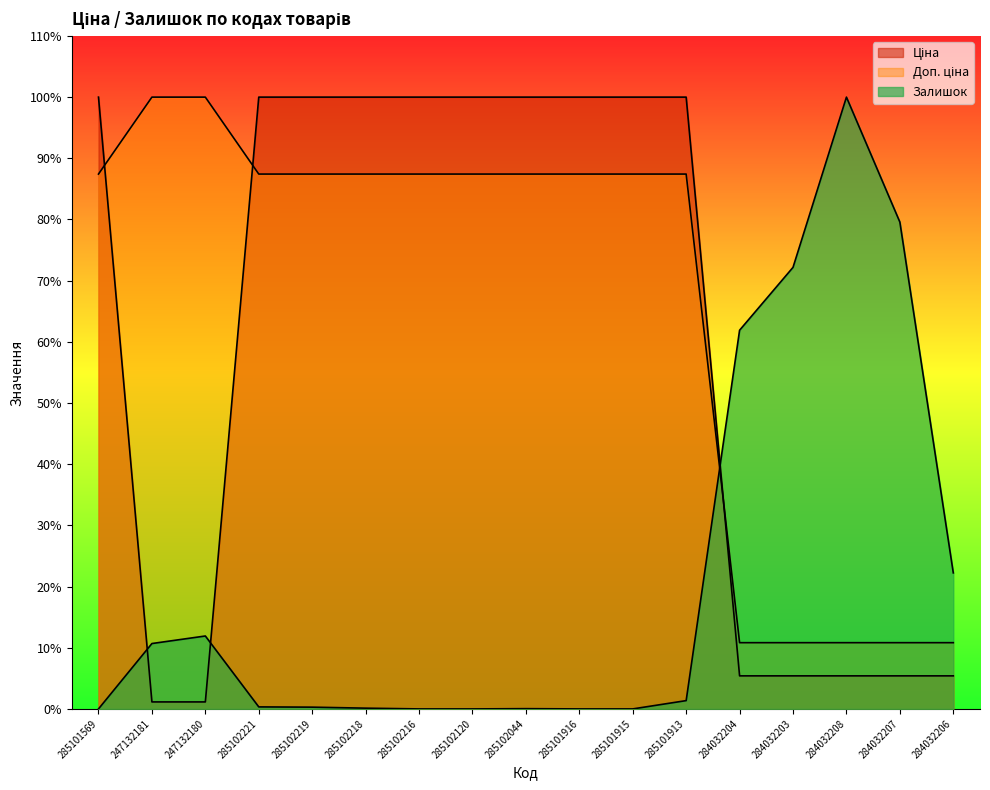

True or false: Доп. ціна and Залишок cross at least once.

True